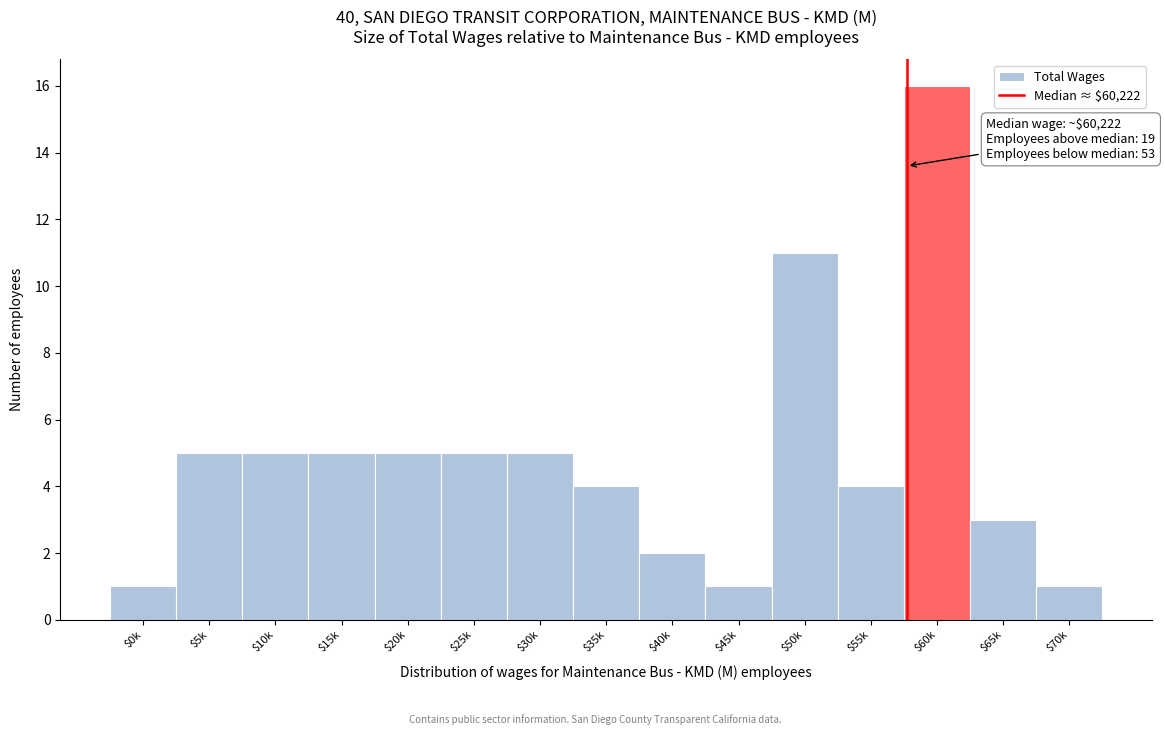

Reading left to right, transcribe all the data shown in this chart.

1	5	5	5	5	5	5	4	2	1	11	4	16	3	1